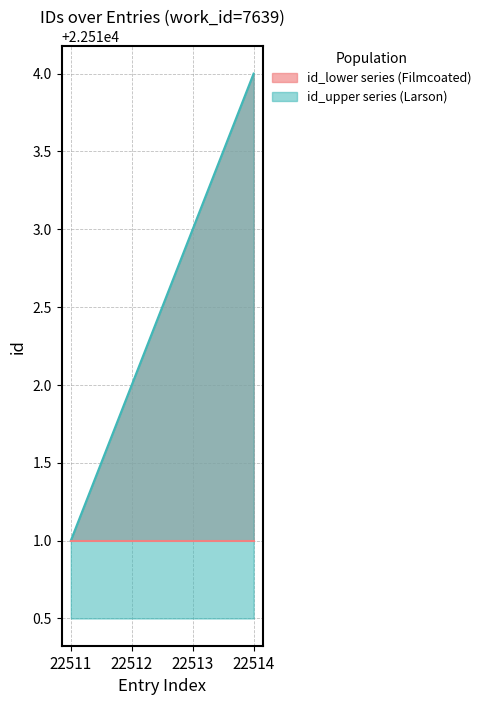

What is the sum of all values?

90050